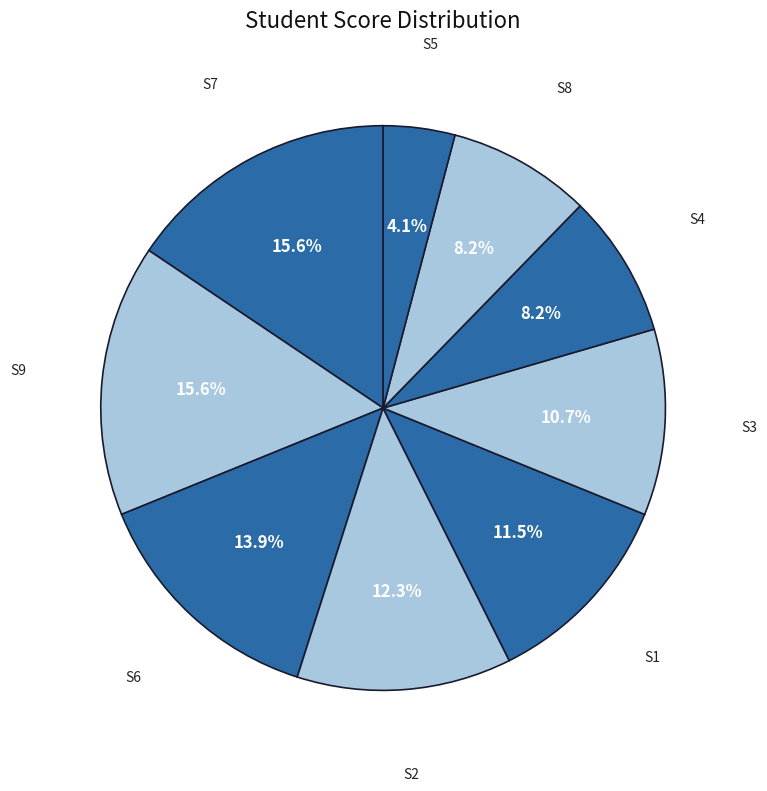

Between S5 and S2, which is larger?

S2